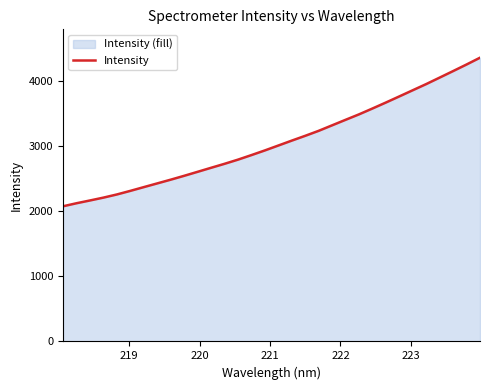

What is the minimum value shown in the chart?

2076.6